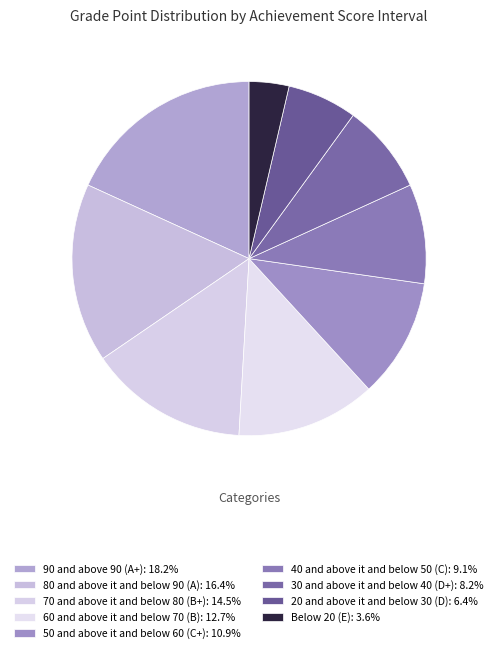

To the nearest percent, what is the difference between the largest and smallest slice percentages?

15%